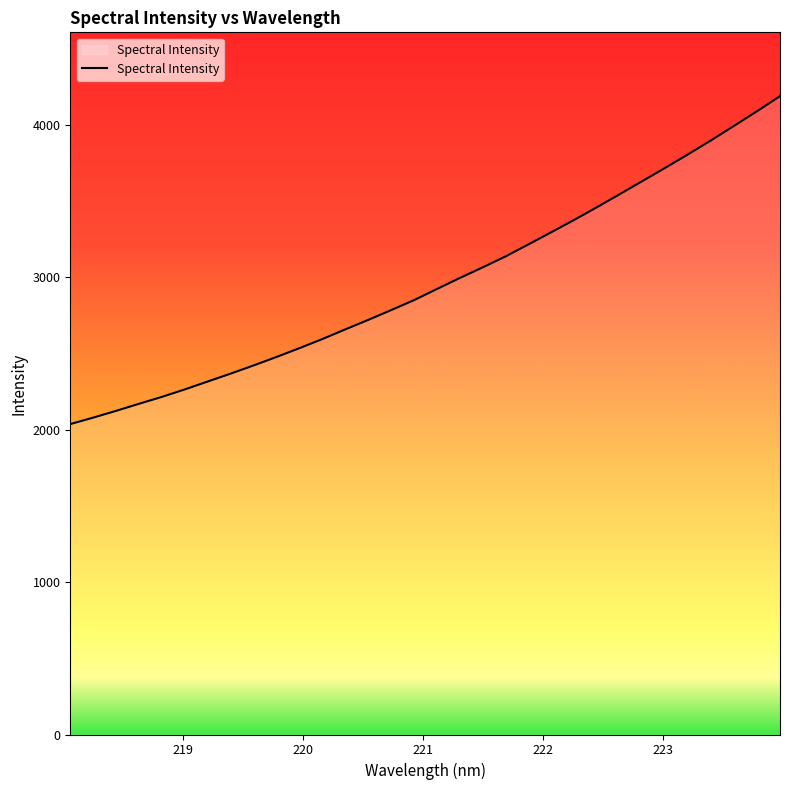

What is the difference between the maximum and minimum values?

2150.9